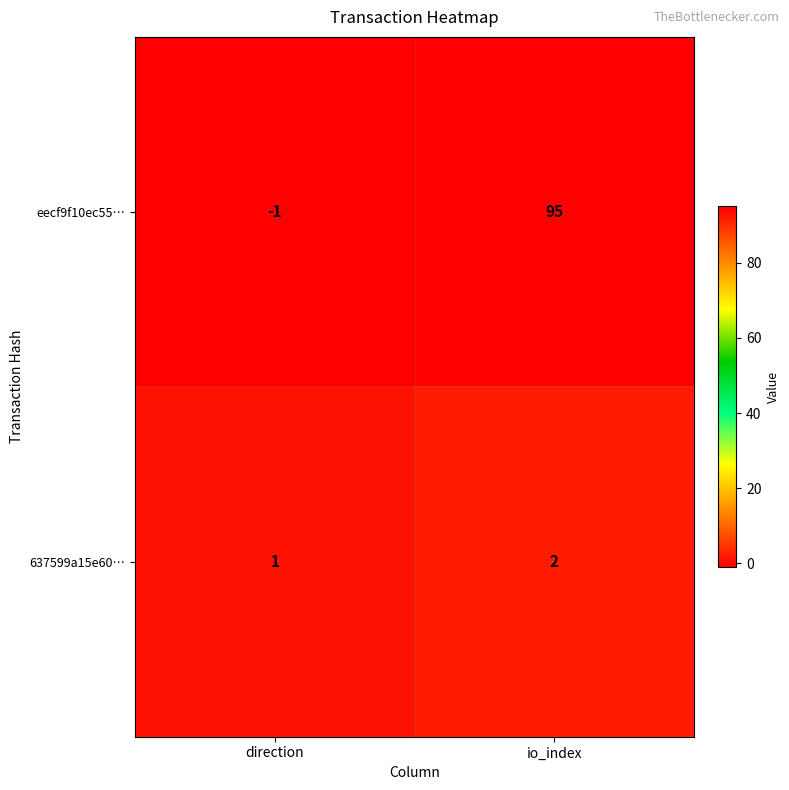

Rank the series by their average value, from highest to lowest.

eecf9f10ec55…, 637599a15e60…